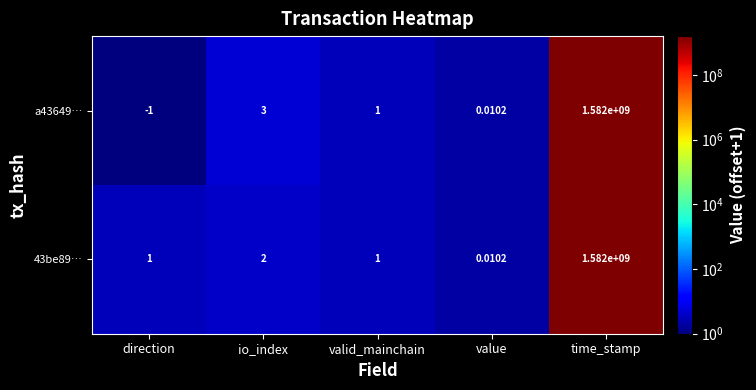

Rank the categories by a43649… value from highest to lowest.

time_stamp, io_index, valid_mainchain, value, direction